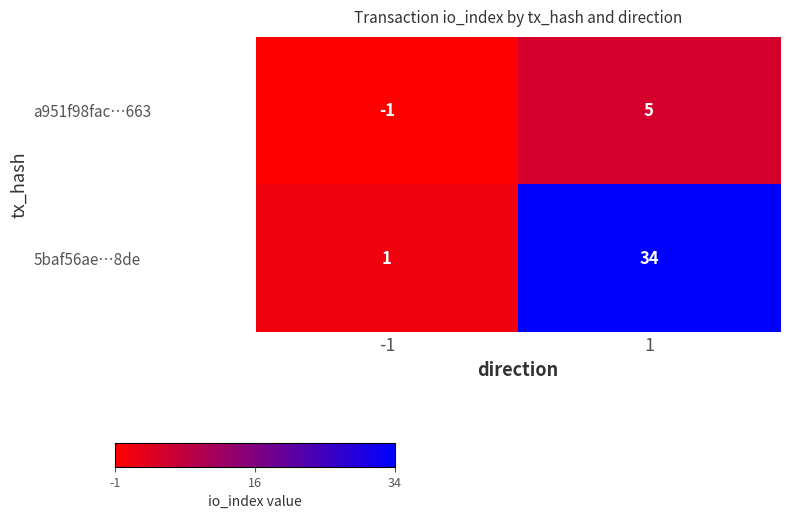

Reading left to right, transcribe all the data shown in this chart.

a951f98fac…663: -1	5
5baf56ae…8de: 1	34